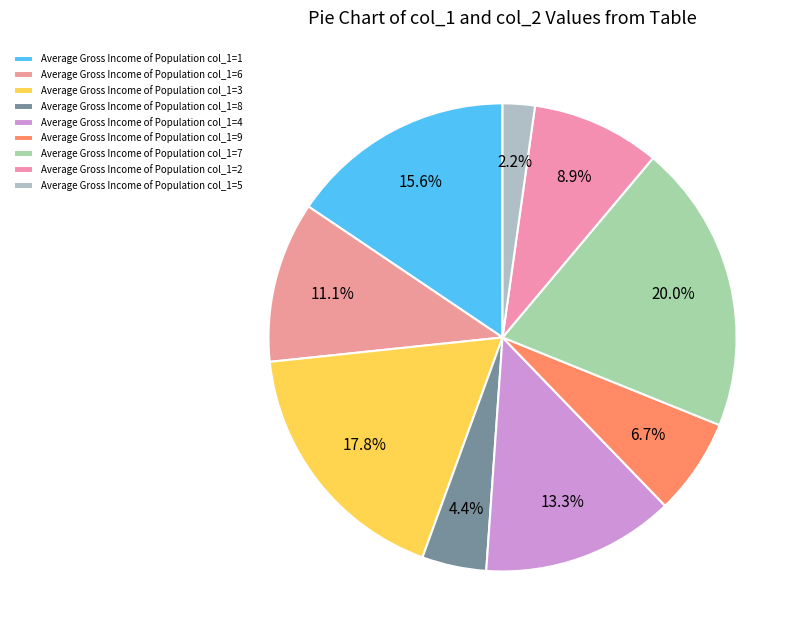

How many slices are in this pie chart?

9